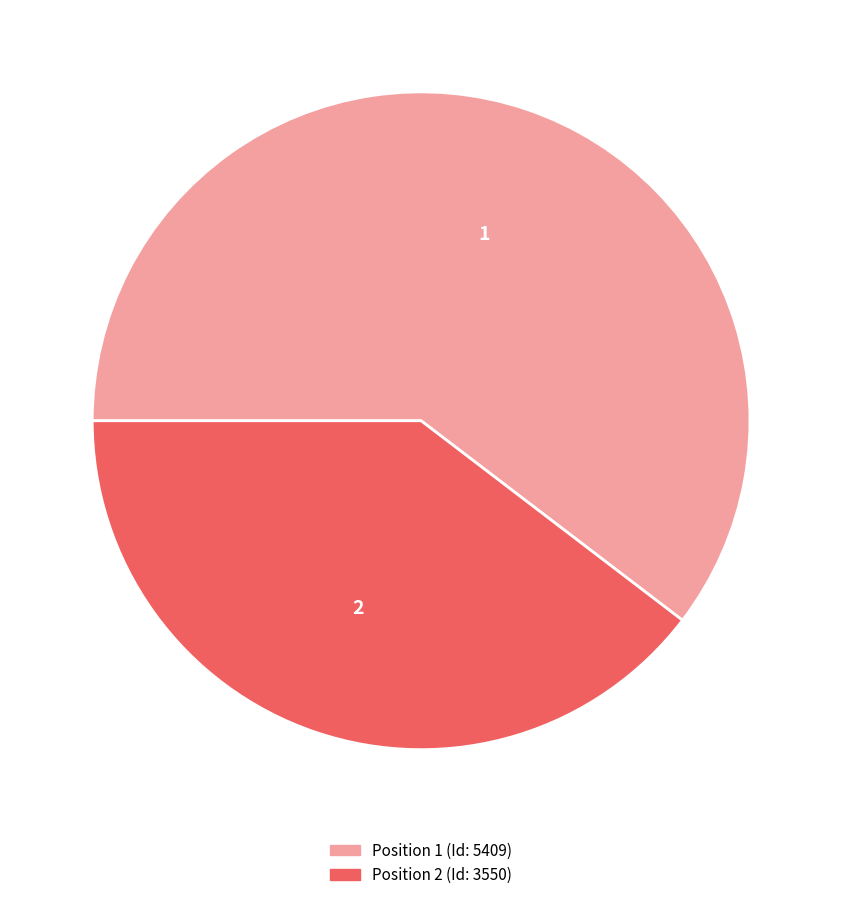

Is there a majority slice in this chart?

Yes